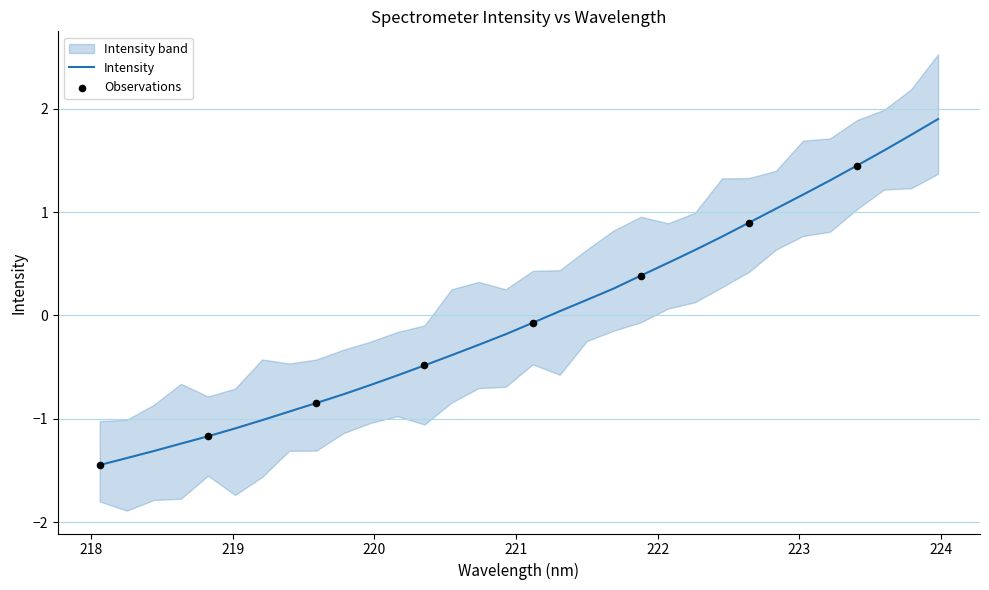

What is the change in value from 218.2508 to 219.0156?

+0.3